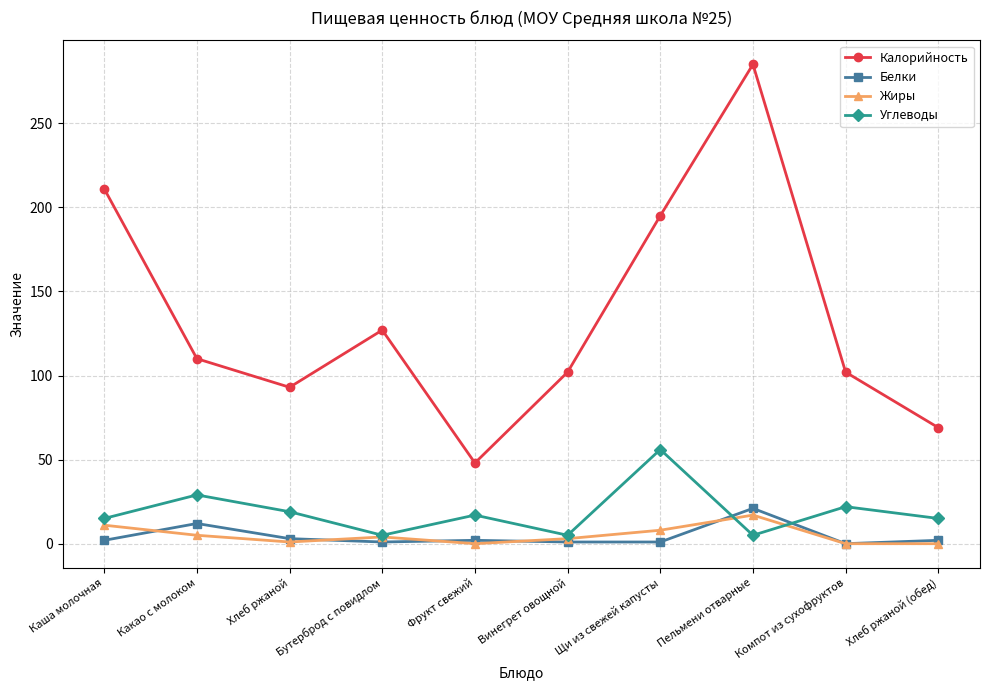

How many distinct data groups are displayed?

4